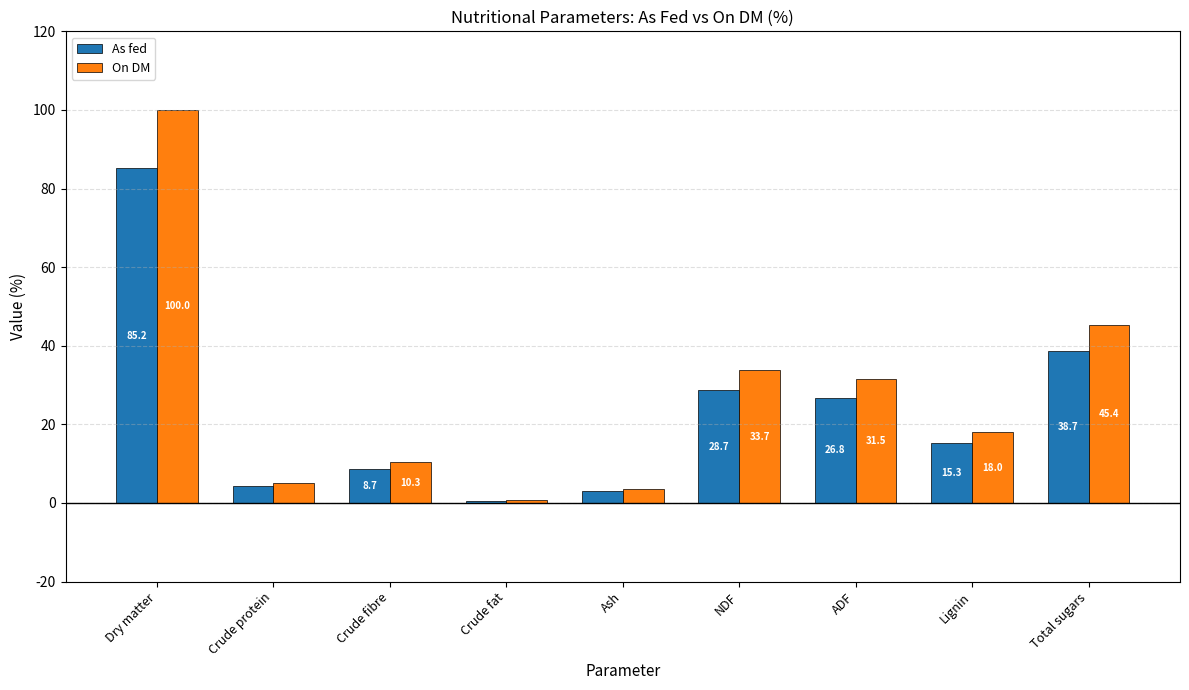

How many data points does each series have?

9